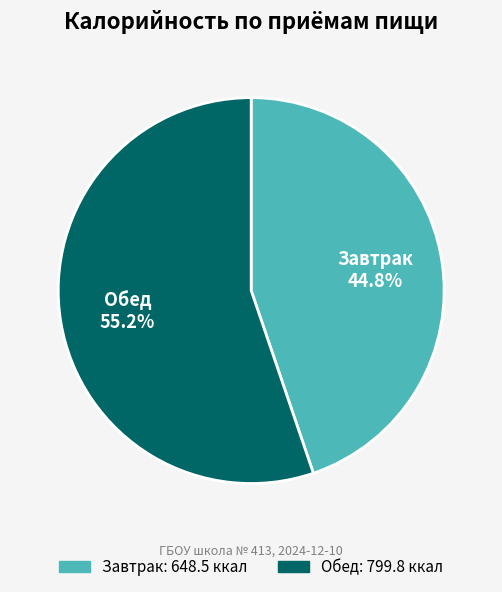

What percentage is the Обед slice, to the nearest percent?

55%